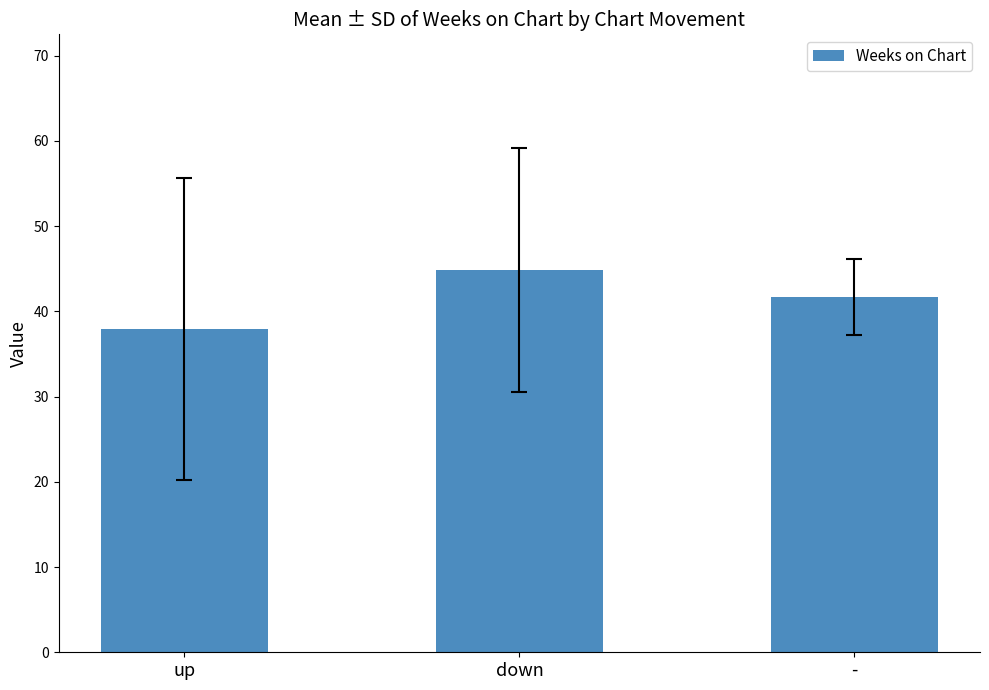

True or false: the data shows 71.5 at down.

False